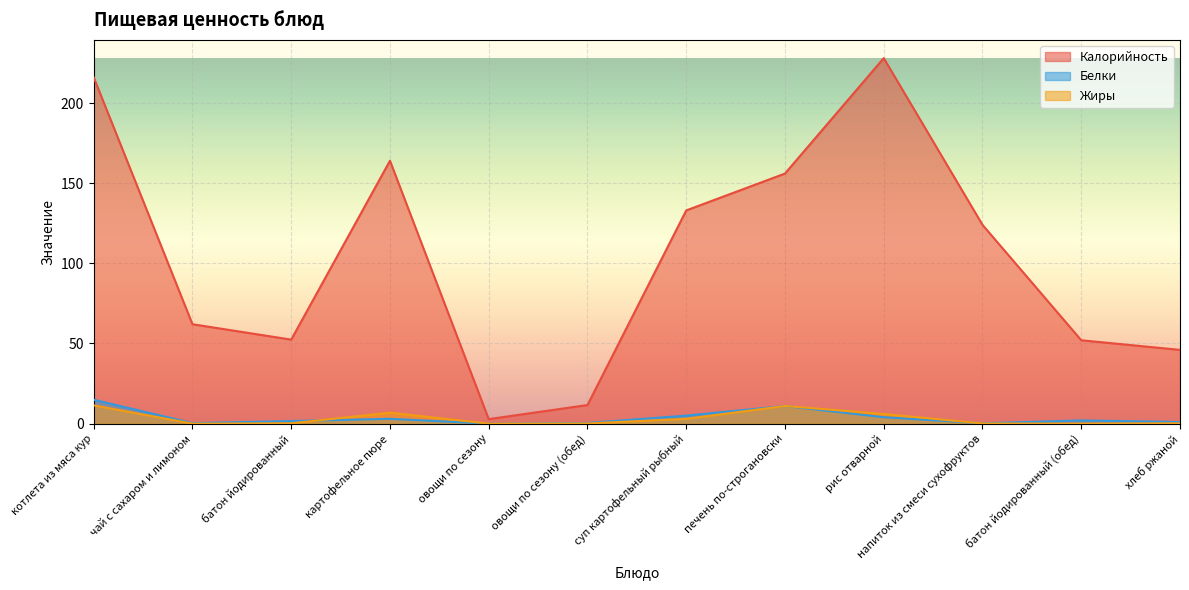

Is it true that Белки equals 0.2 at напиток из смеси сухофруктов?

True